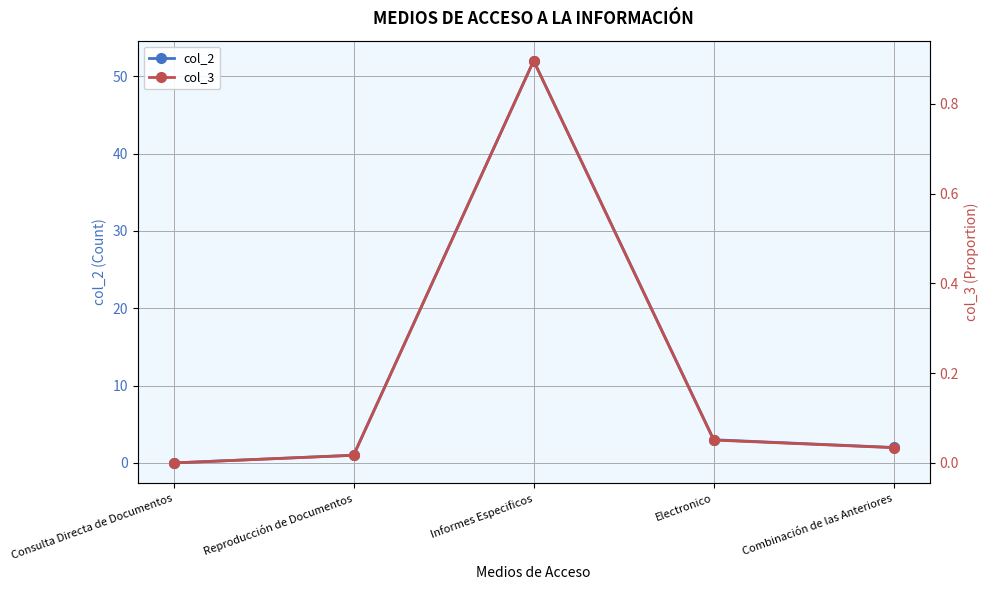

Does the chart display data point markers on the line(s)?

Yes